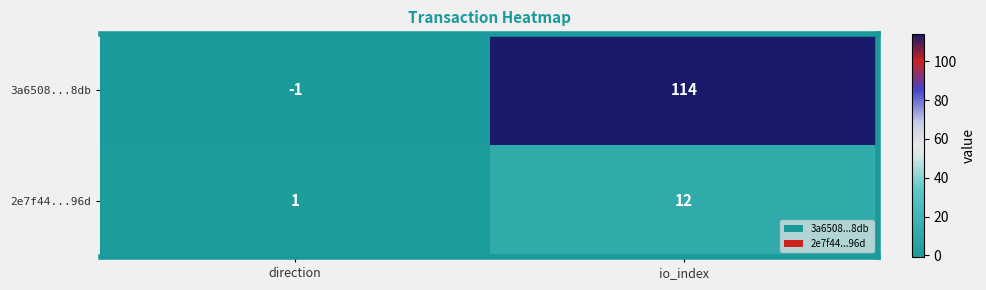

What is the difference between the 2e7f44...96d values at io_index and direction?

11